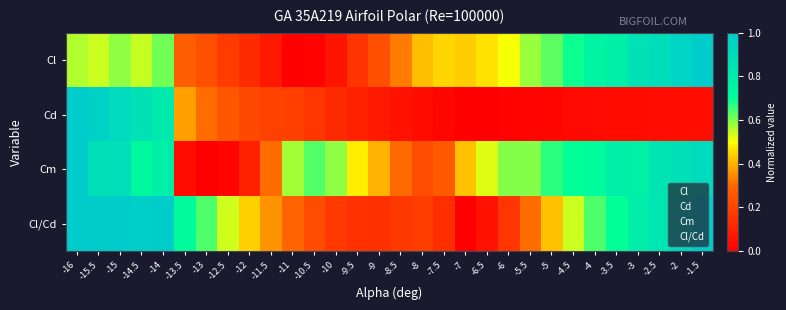

At which category does the chart reach its peak across all series?

-1.5